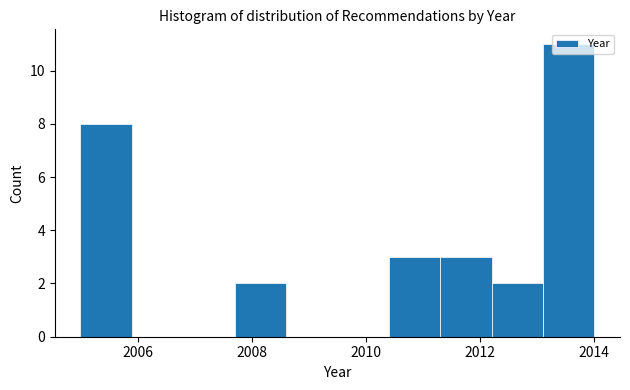

Reading left to right, transcribe this chart: for each bar, give the range it covers on the x-axis and its height. Neither the bar edges nor the heights are printed on the chart, so give them approximately, as read against the axes.

2005.0 to 2005.9: 8
2005.9 to 2006.8: 0
2006.8 to 2007.7: 0
2007.7 to 2008.6: 2
2008.6 to 2009.5: 0
2009.5 to 2010.4: 0
2010.4 to 2011.3: 3
2011.3 to 2012.2: 3
2012.2 to 2013.1: 2
2013.1 to 2014.0: 11